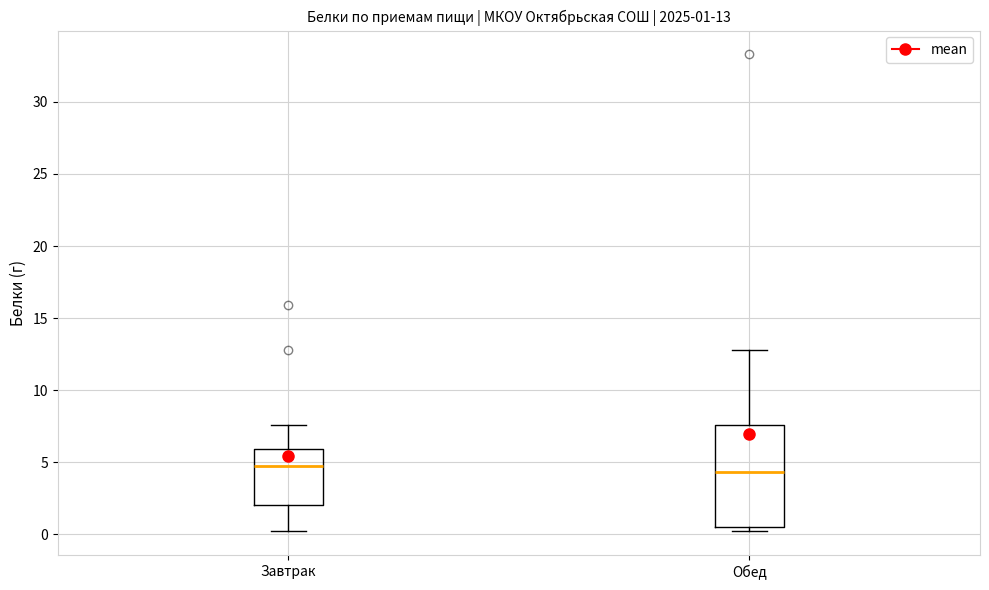

Which box is the tallest, from its lower edge to its upper edge?

Обед